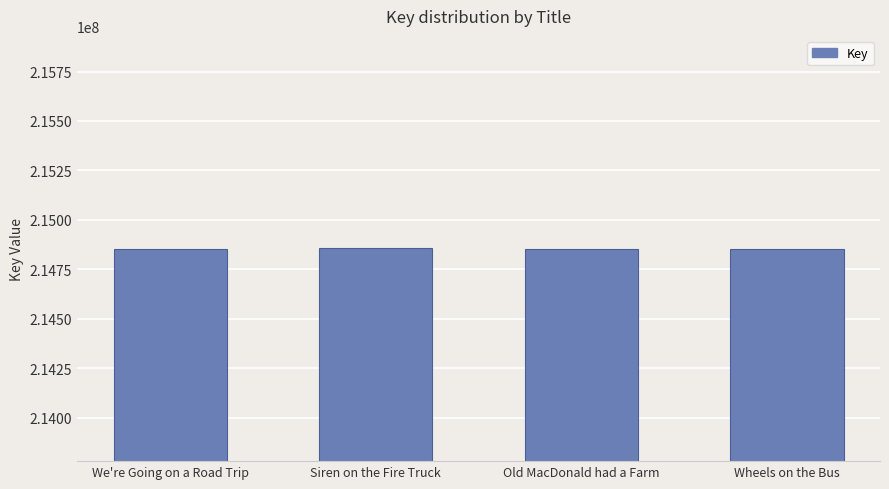

True or false: the data shows 88533037 at Siren on the Fire Truck.

False